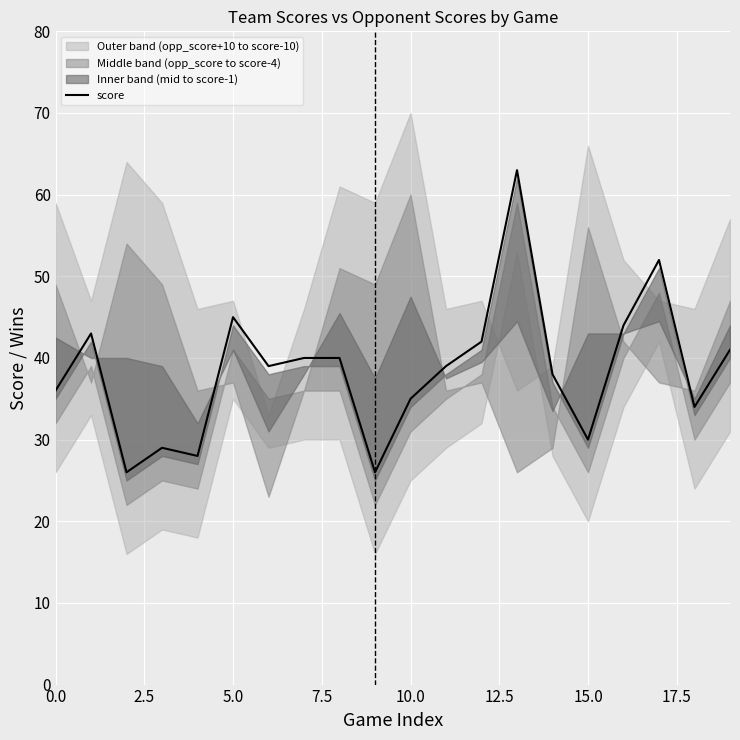

What is the highest value of the score series?

63